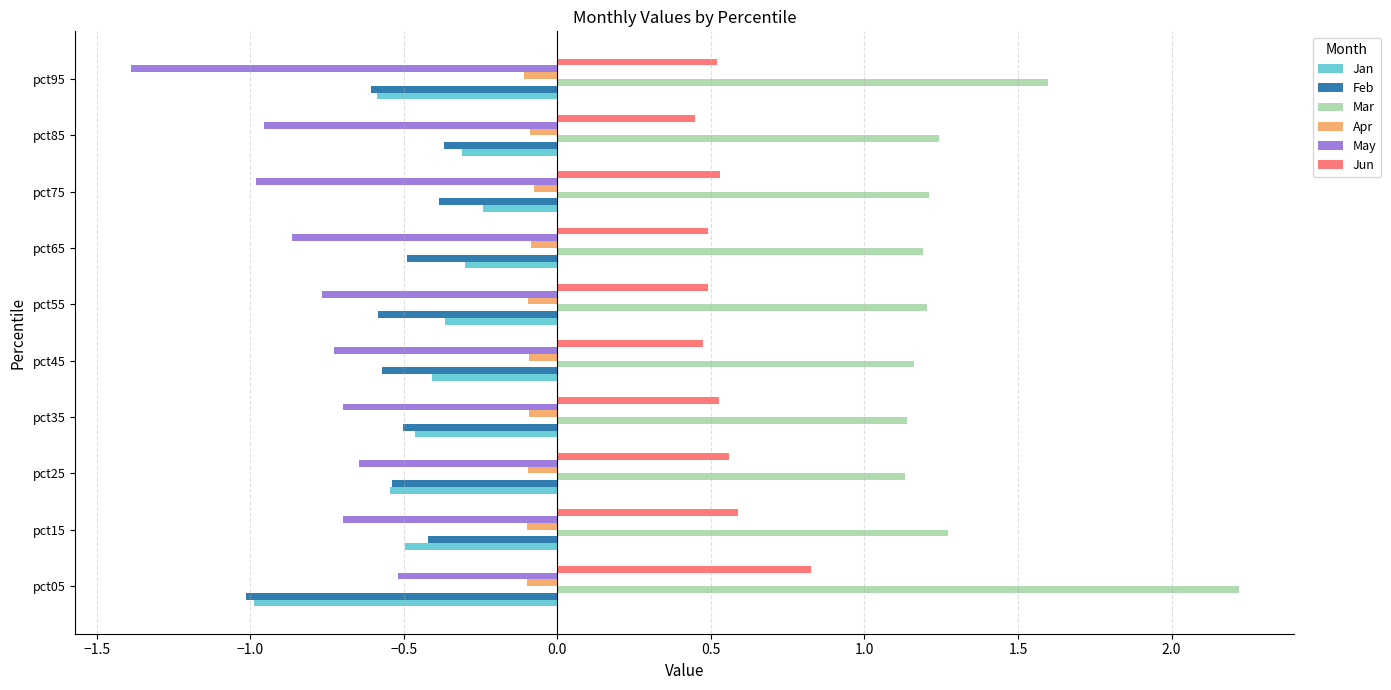

Is the value of Jan at pct75 greater than the value of Jun at pct15?

No